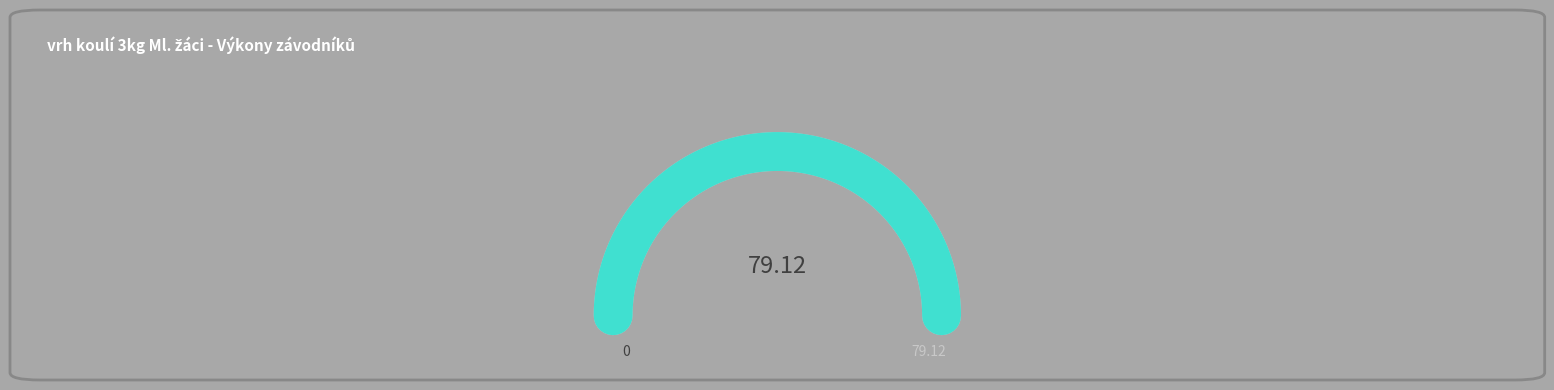

Is this an area chart (filled region under the line)?

No